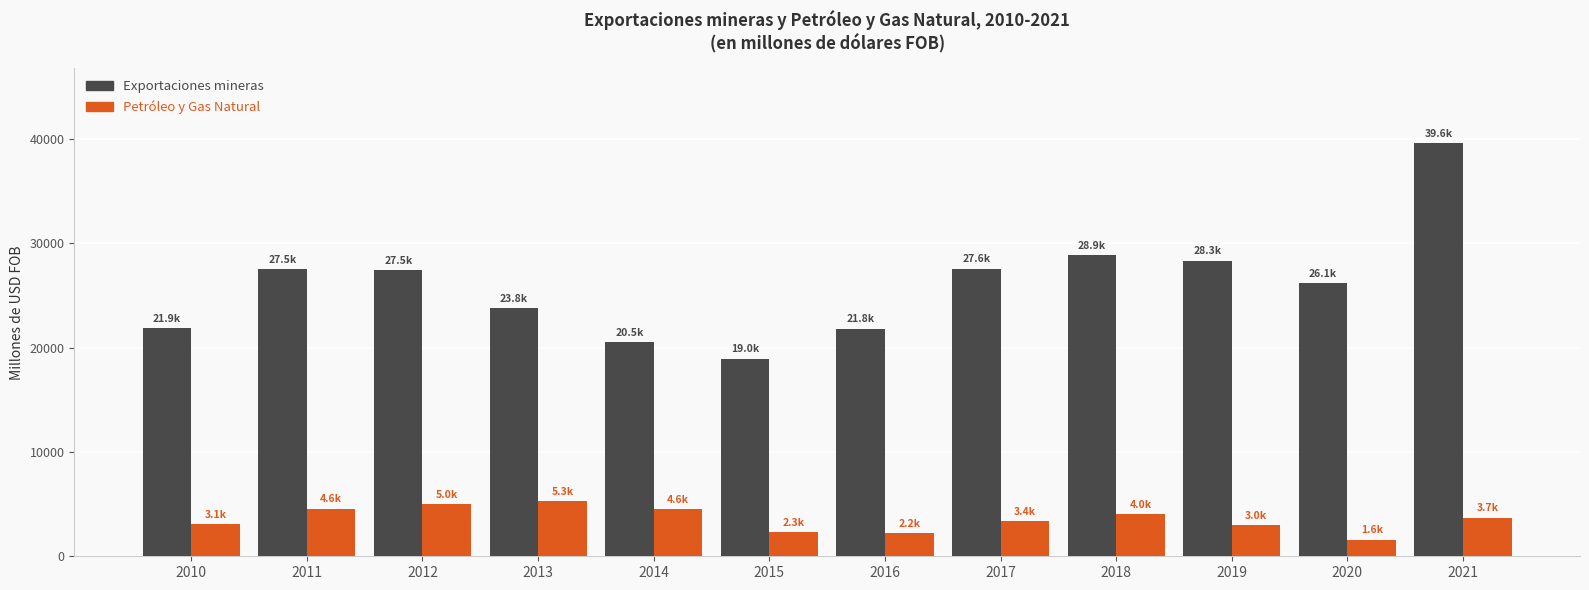

The Exportaciones mineras series shows 23789.4 at 2013. True or false?

True